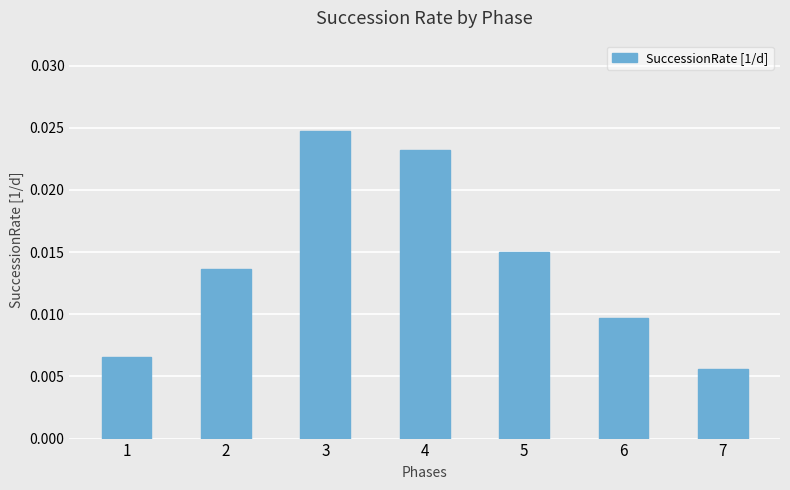

How many values are between 0 and 1?

7